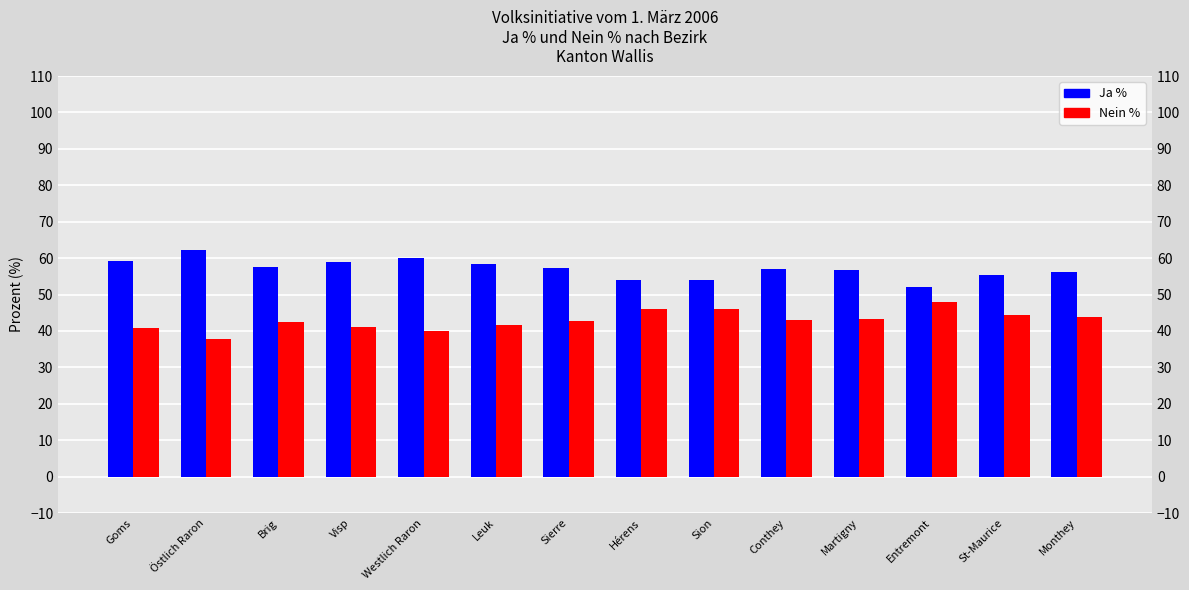

What is the total value across all series at Conthey?

100.0